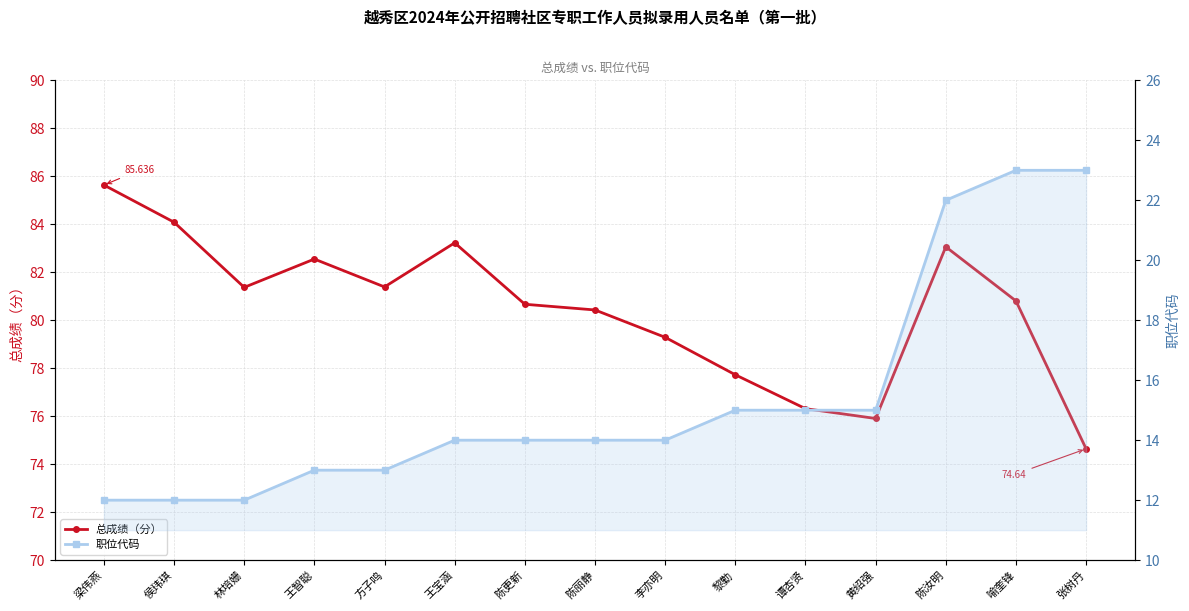

Reading left to right, what are all the values shown in this chart?

总成绩（分）: 梁伟燕=85.6	侯玮琪=84.1	林培姗=81.4	王智聪=82.5	方子鸣=81.4	王宝涵=83.2	陈更新=80.7	陈丽静=80.4	李亦明=79.3	黎勤=77.7	谭杏贤=76.3	黄绍强=75.9	陈汝明=83.1	喻奎锋=80.8	张树丹=74.6
职位代码: 梁伟燕=12.0	侯玮琪=12.0	林培姗=12.0	王智聪=13.0	方子鸣=13.0	王宝涵=14.0	陈更新=14.0	陈丽静=14.0	李亦明=14.0	黎勤=15.0	谭杏贤=15.0	黄绍强=15.0	陈汝明=22.0	喻奎锋=23.0	张树丹=23.0